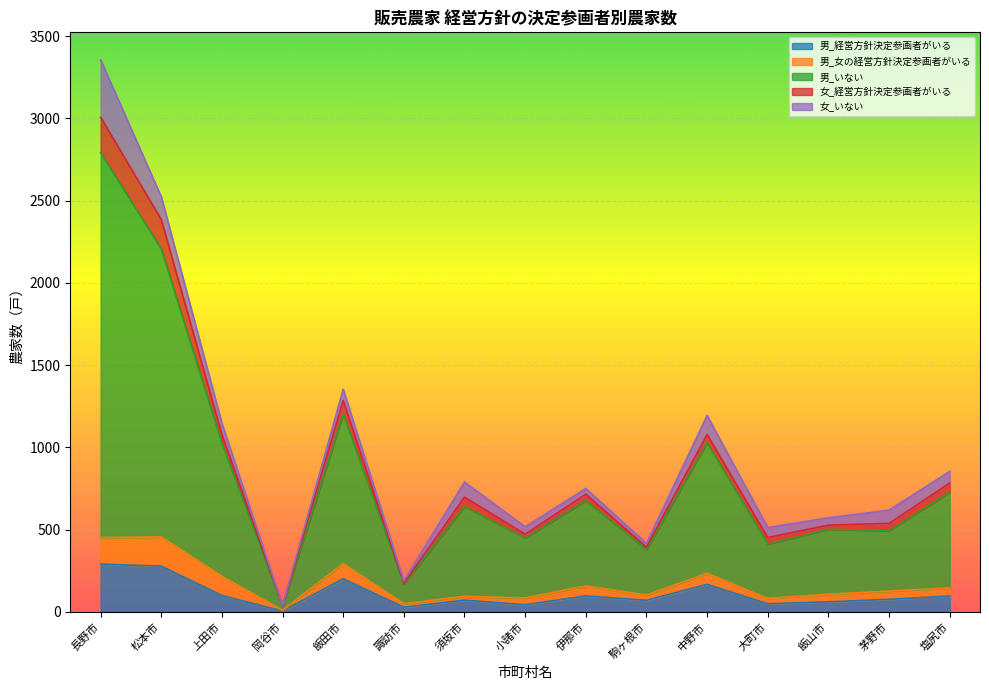

Rank the categories by 男_いない value from lowest to highest.

岡谷市, 諏訪市, 駒ヶ根市, 大町市, 小諸市, 飯山市, 茅野市, 伊那市, 須坂市, 塩尻市, 上田市, 中野市, 飯田市, 松本市, 長野市